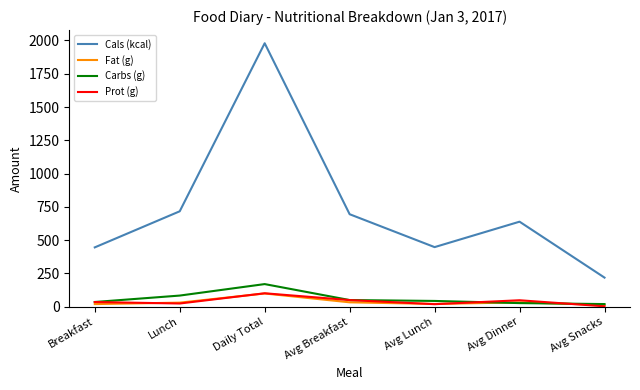

Which series has the largest range (max minus min)?

Cals (kcal)